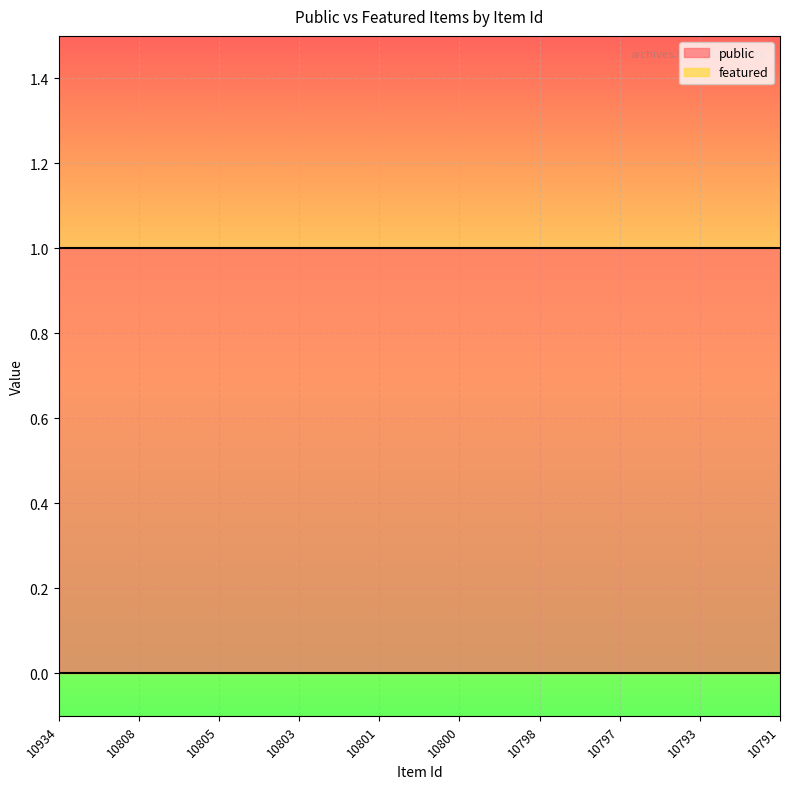

Reading left to right, list all the values displayed in this chart.

public: 10934=1	10808=1	10805=1	10803=1	10801=1	10800=1	10798=1	10797=1	10793=1	10791=1
featured: 10934=0	10808=0	10805=0	10803=0	10801=0	10800=0	10798=0	10797=0	10793=0	10791=0